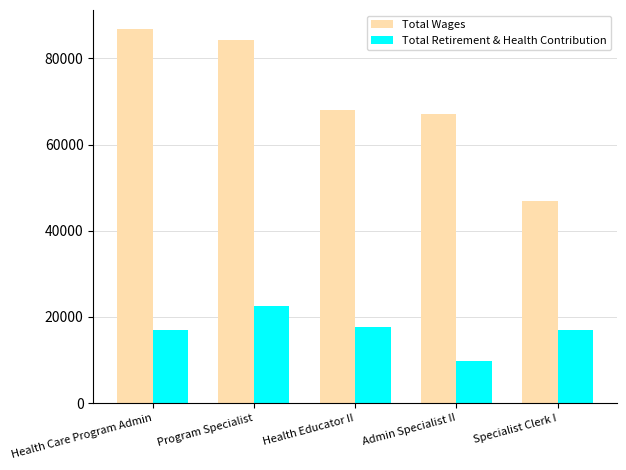

Count the number of data series in this chart.

2